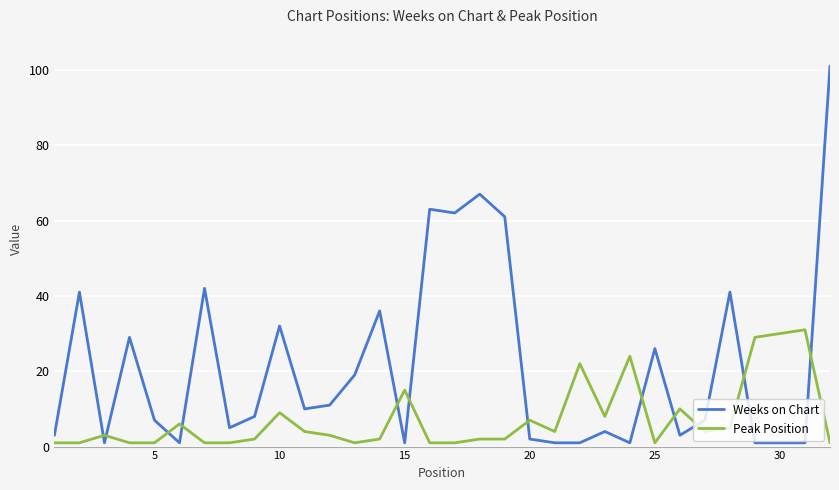

Rank the series by their maximum value, from highest to lowest.

Weeks on Chart, Peak Position